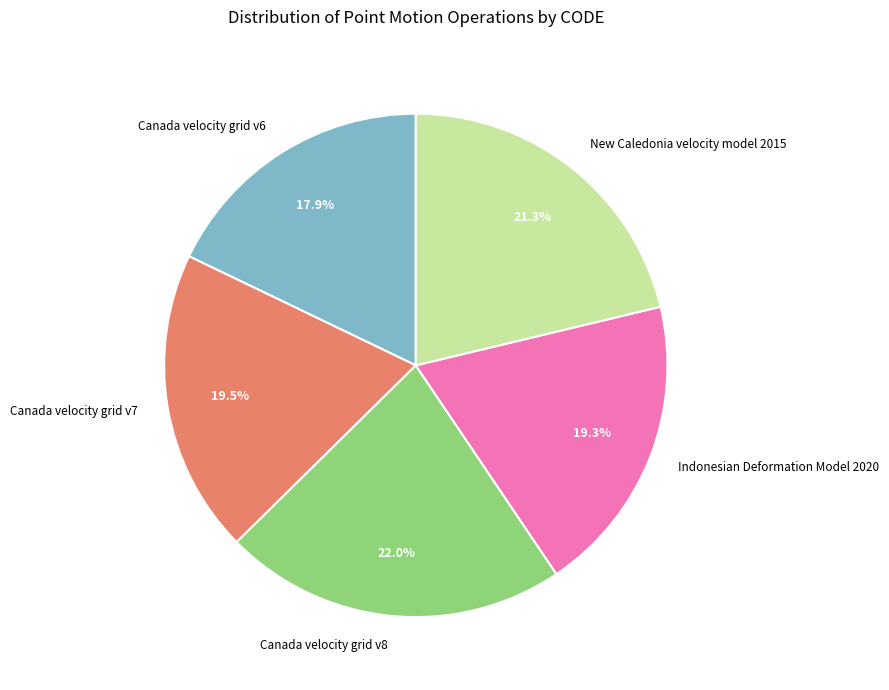

Count the number of slices in the pie.

5